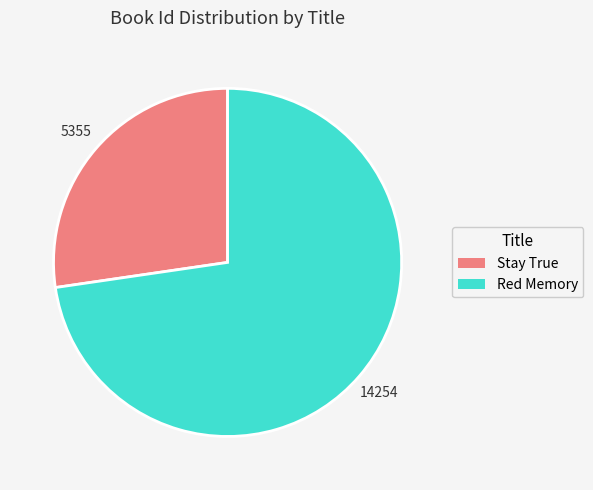

How many slices are in this pie chart?

2